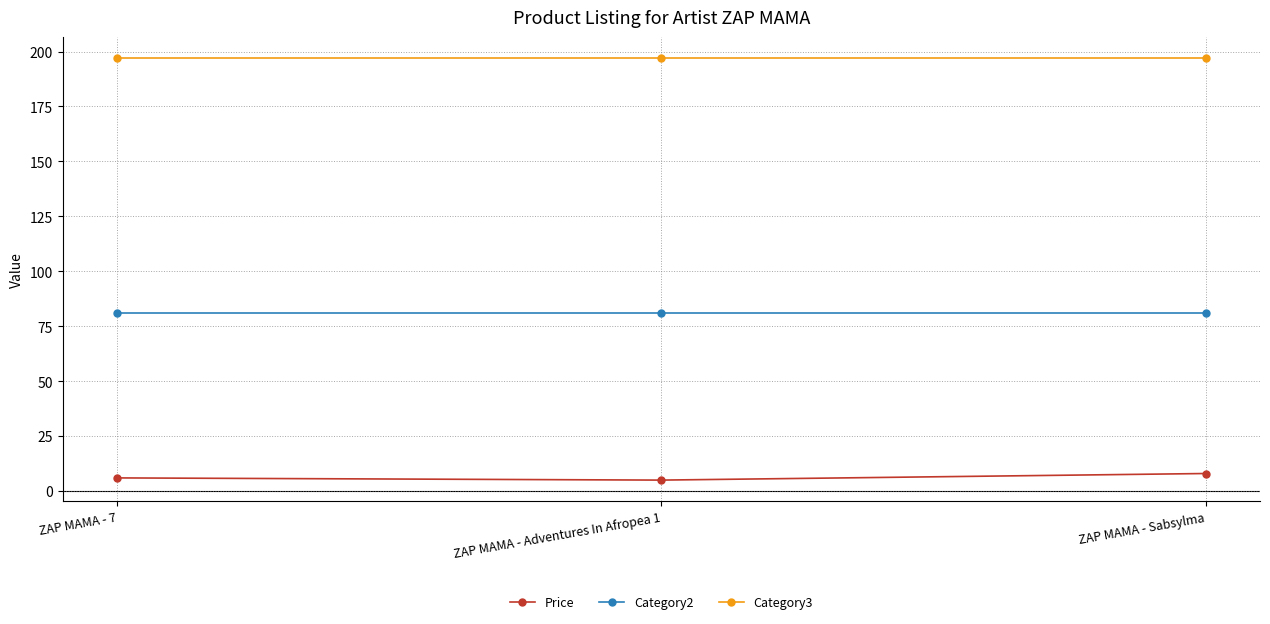

Reading left to right, extract all data points from this chart.

Price: ZAP MAMA - 7=6.0	ZAP MAMA - Adventures In Afropea 1=5.0	ZAP MAMA - Sabsylma=8.0
Category2: ZAP MAMA - 7=81.0	ZAP MAMA - Adventures In Afropea 1=81.0	ZAP MAMA - Sabsylma=81.0
Category3: ZAP MAMA - 7=197.0	ZAP MAMA - Adventures In Afropea 1=197.0	ZAP MAMA - Sabsylma=197.0